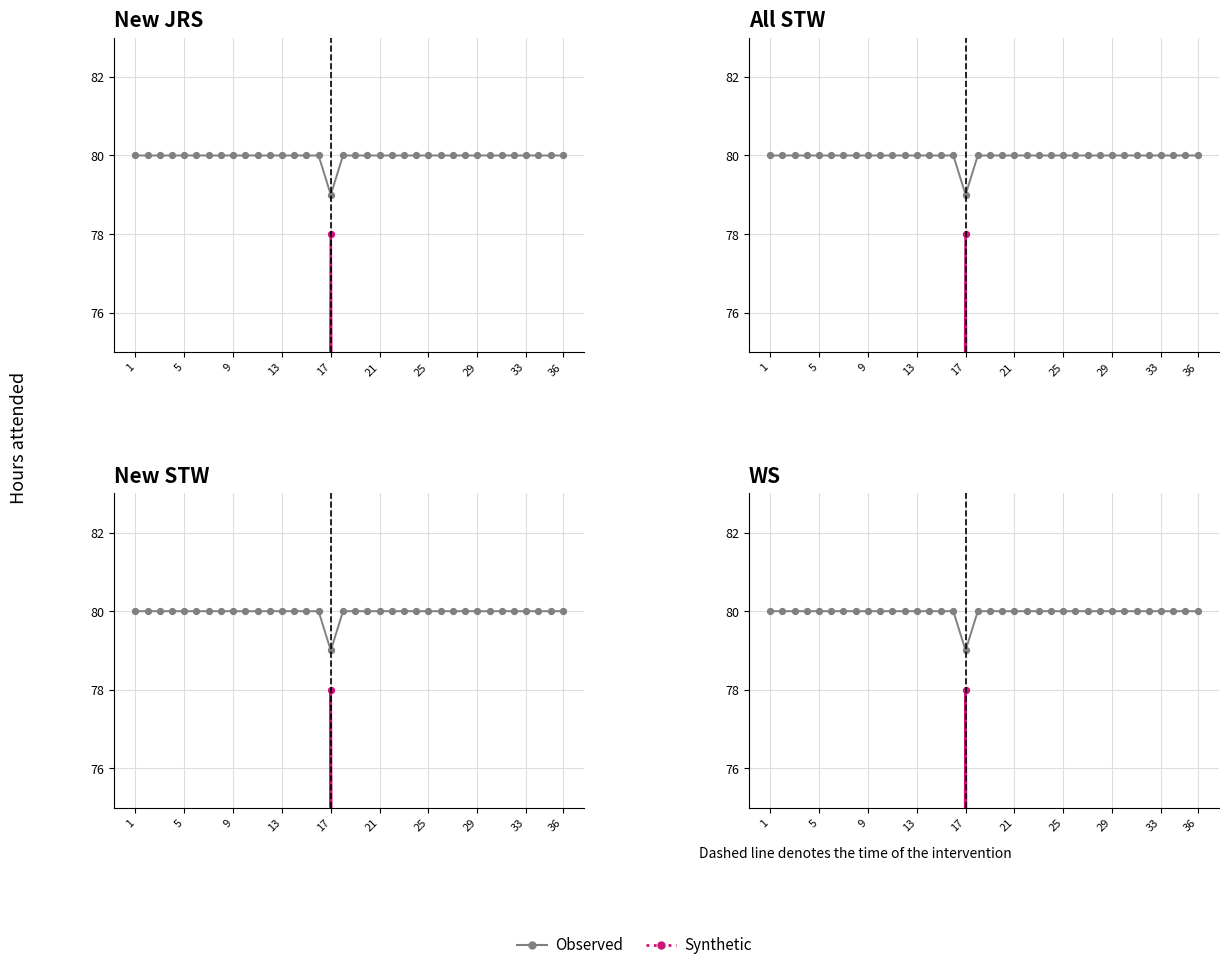

Which series reaches the maximum Y coordinate?

Observed